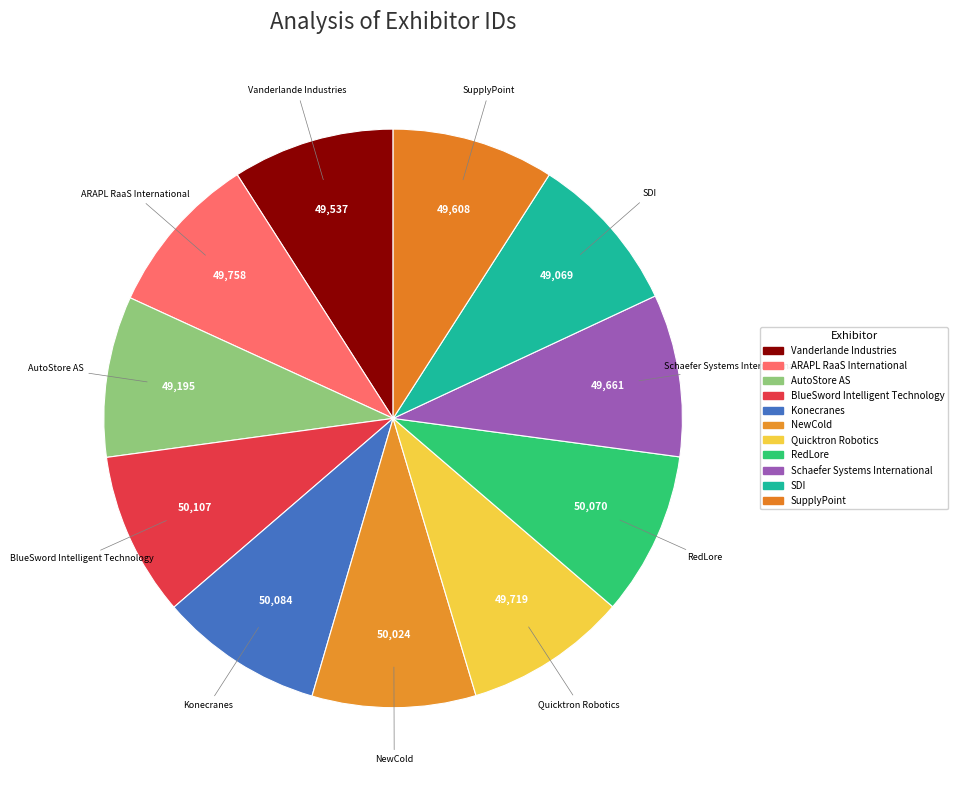

How many segments does this pie chart have?

11